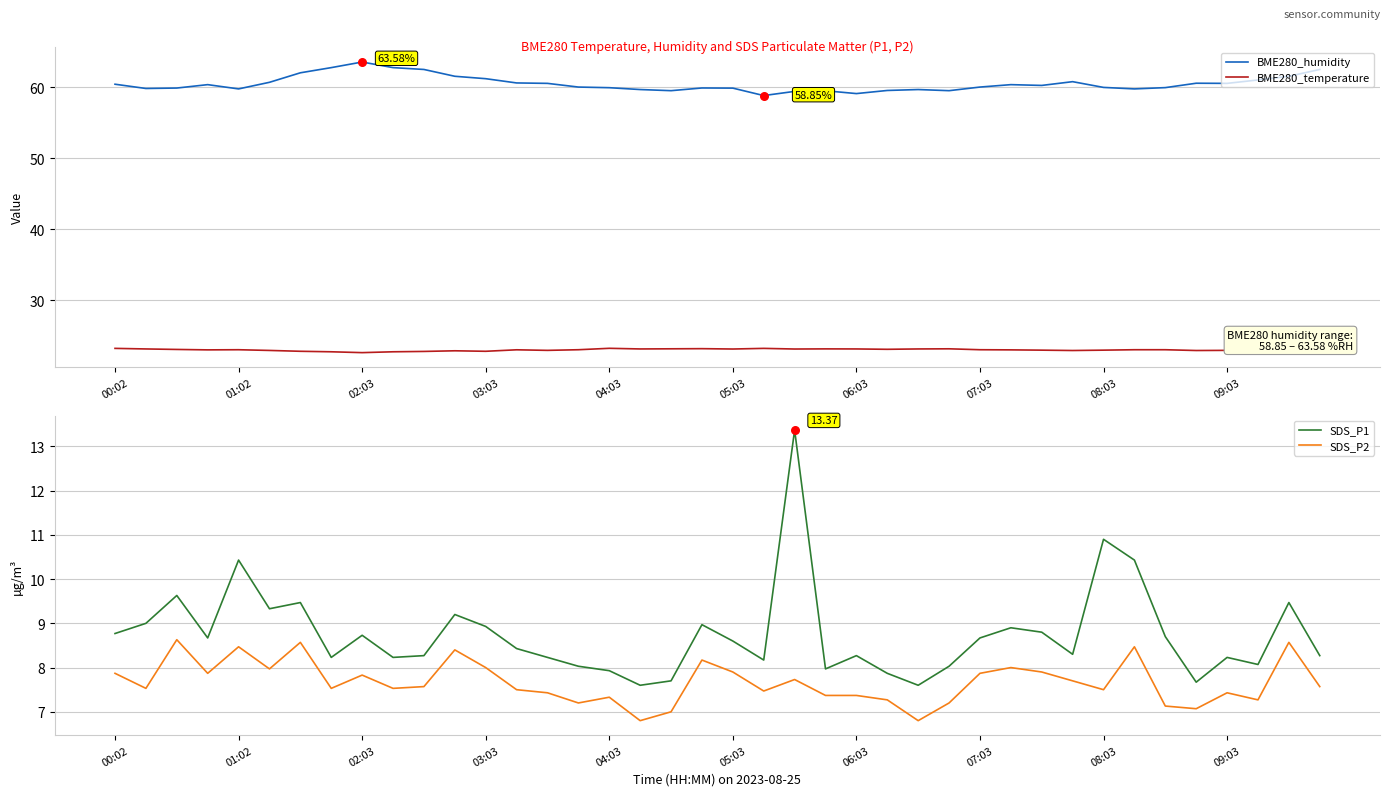

Which series contains the highest Y value?

BME280_humidity